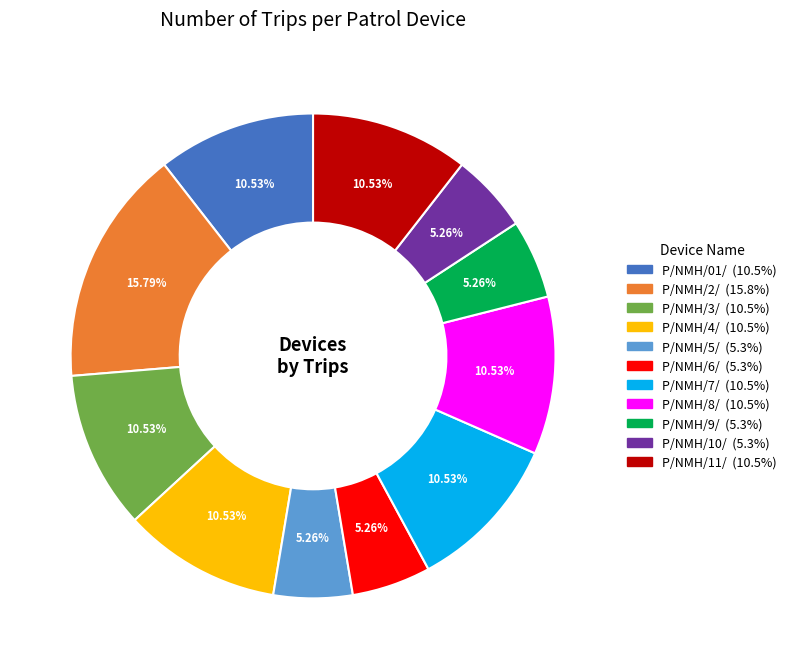

What percentage is the P/NMH/01/ slice, to the nearest percent?

11%